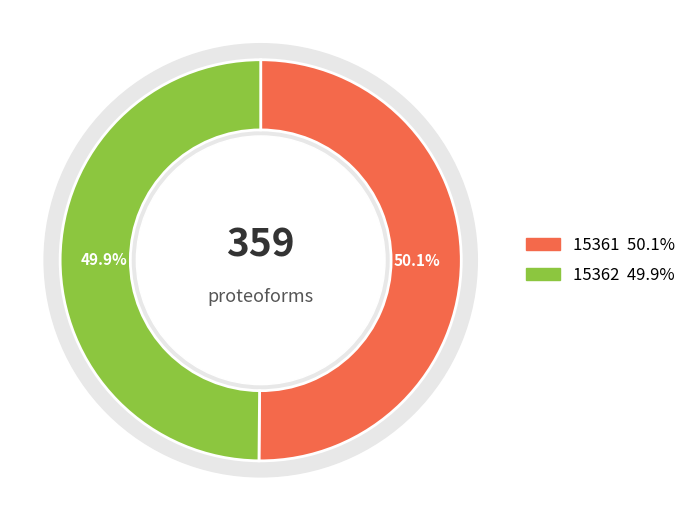

Is there a majority slice in this chart?

Yes